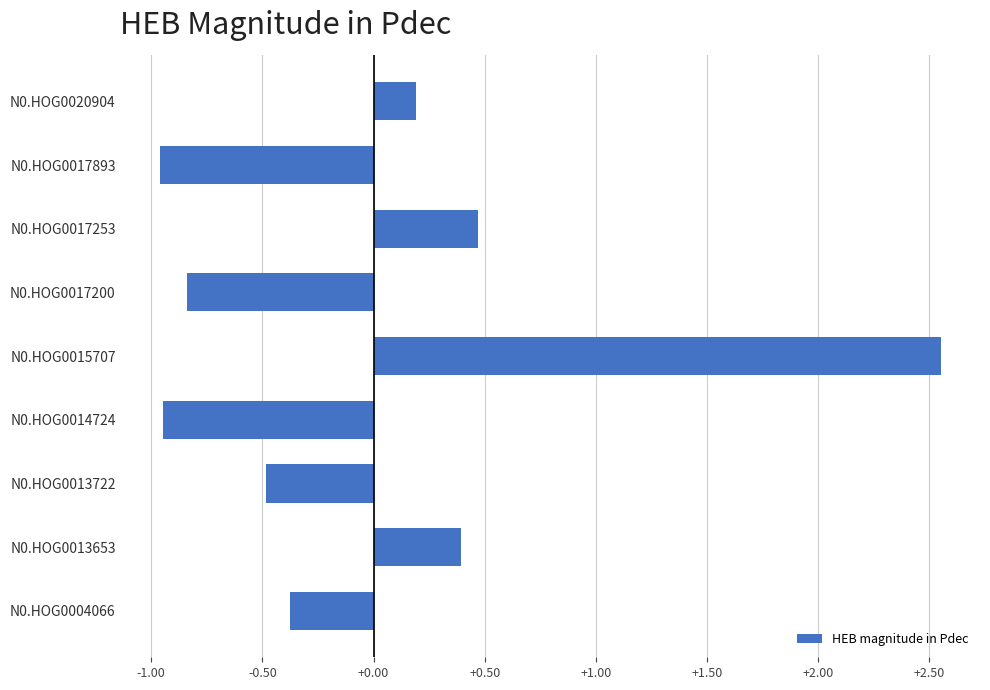

How many values are below 0?

5